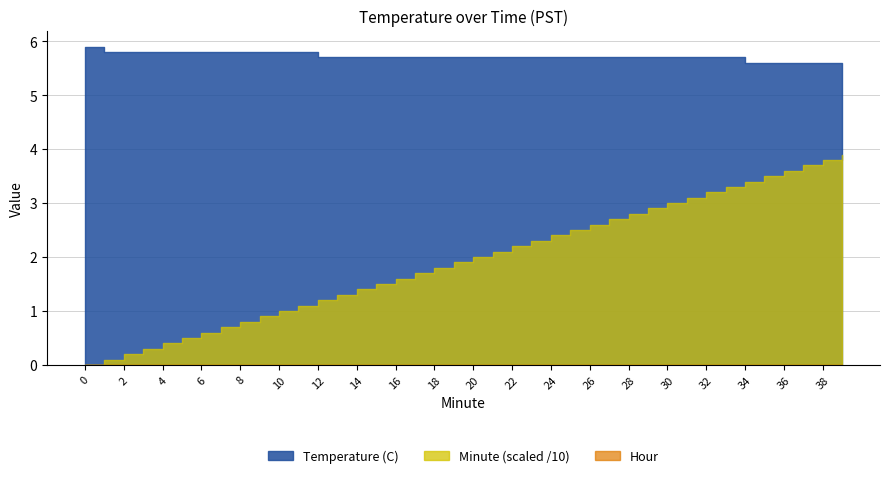

Reading right to left, list all the values displayed in this chart.

Temperature (C): 5.6	5.6	5.6	5.6	5.6	5.6	5.7	5.7	5.7	5.7	5.7	5.7	5.7	5.7	5.7	5.7	5.7	5.7	5.7	5.7	5.7	5.7	5.7	5.7	5.7	5.7	5.7	5.7	5.8	5.8	5.8	5.8	5.8	5.8	5.8	5.8	5.8	5.8	5.8	5.9
Hour: 0.0	0.0	0.0	0.0	0.0	0.0	0.0	0.0	0.0	0.0	0.0	0.0	0.0	0.0	0.0	0.0	0.0	0.0	0.0	0.0	0.0	0.0	0.0	0.0	0.0	0.0	0.0	0.0	0.0	0.0	0.0	0.0	0.0	0.0	0.0	0.0	0.0	0.0	0.0	0.0
Minute: 39.0	38.0	37.0	36.0	35.0	34.0	33.0	32.0	31.0	30.0	29.0	28.0	27.0	26.0	25.0	24.0	23.0	22.0	21.0	20.0	19.0	18.0	17.0	16.0	15.0	14.0	13.0	12.0	11.0	10.0	9.0	8.0	7.0	6.0	5.0	4.0	3.0	2.0	1.0	0.0